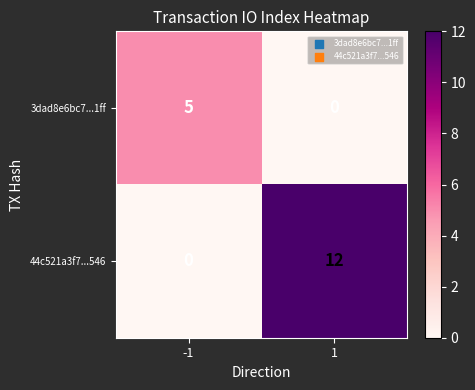

Which series has the largest total across all categories?

44c521a3f7...546